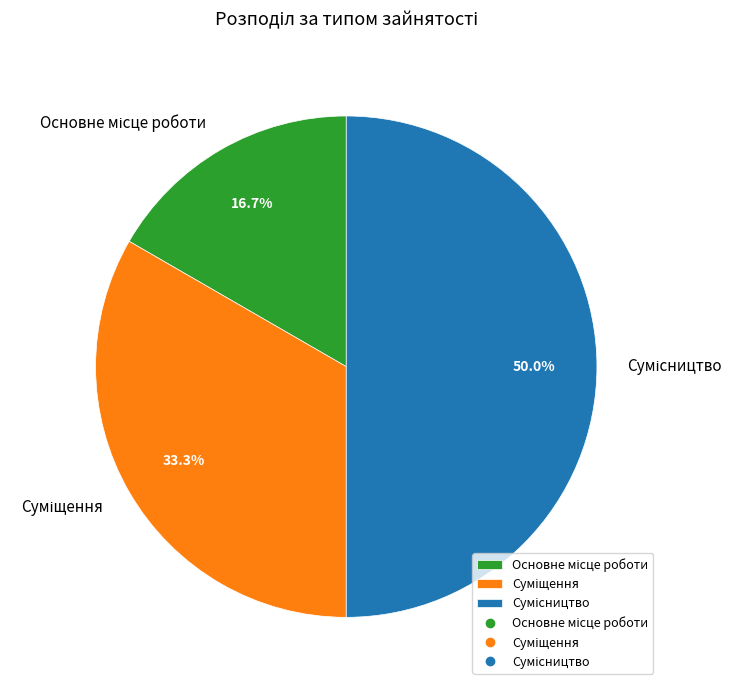

Which category has the smallest portion of the pie?

Основне місце роботи